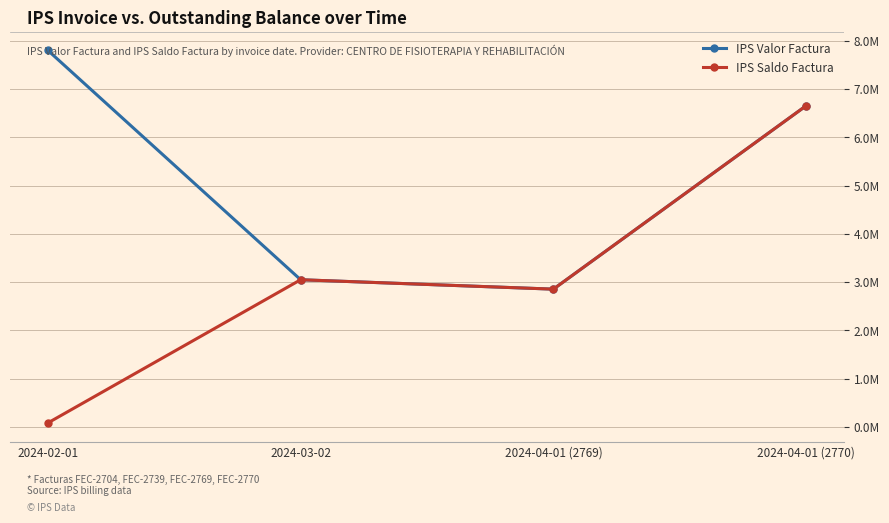

Which label corresponds to the smallest value in the chart?

2024-02-01